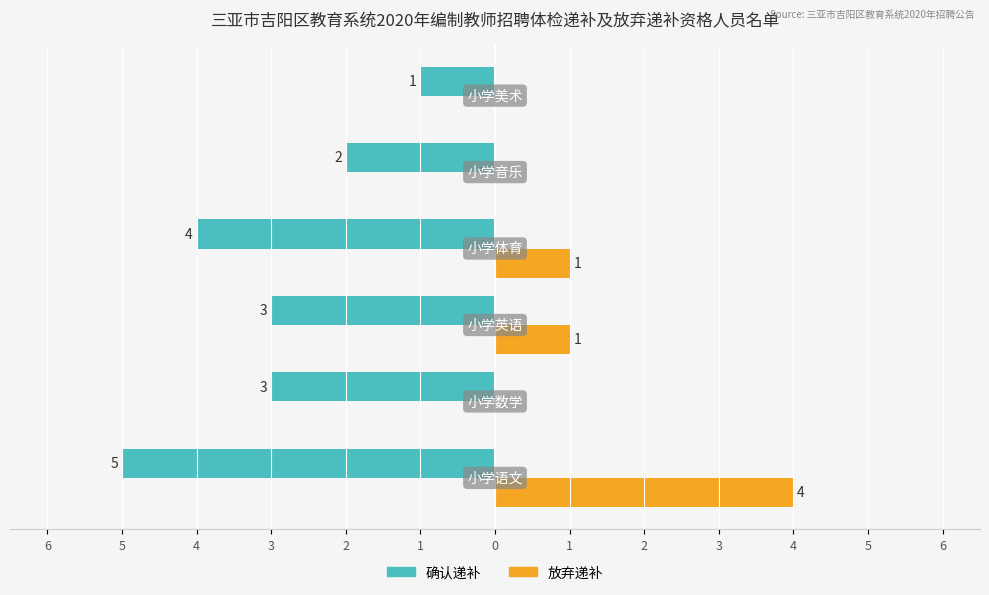

What are all the series names shown in the legend?

确认递补, 放弃递补